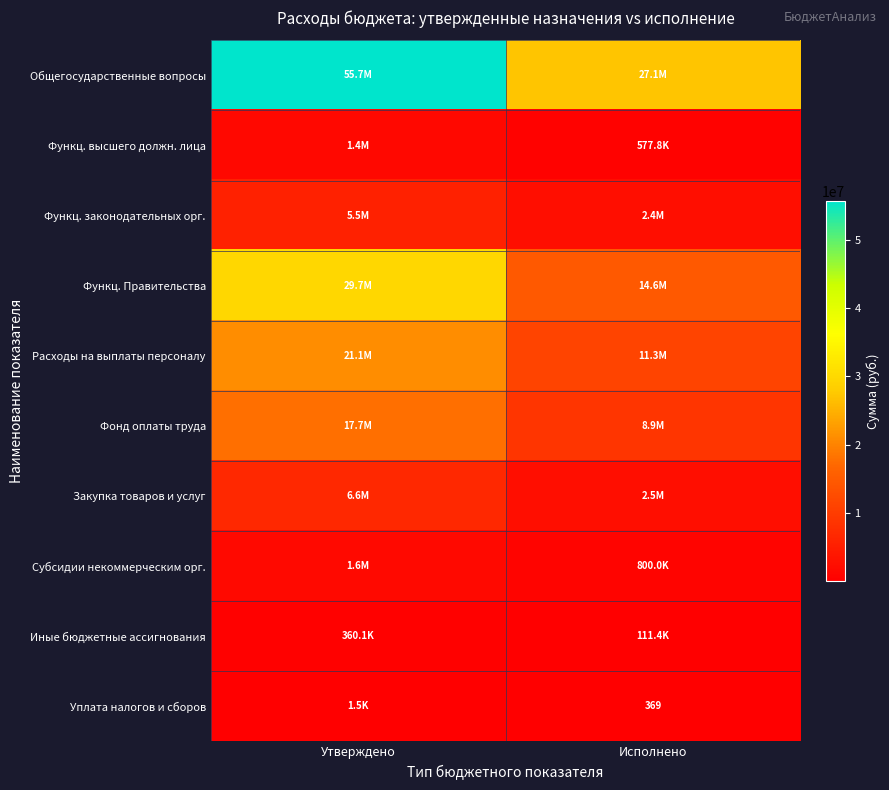

Rank the series by their maximum value, from lowest to highest.

Уплата налогов и сборов, Иные бюджетные ассигнования, Функц. высшего должн. лица, Субсидии некоммерческим орг., Функц. законодательных орг., Закупка товаров и услуг, Фонд оплаты труда, Расходы на выплаты персоналу, Функц. Правительства, Общегосударственные вопросы